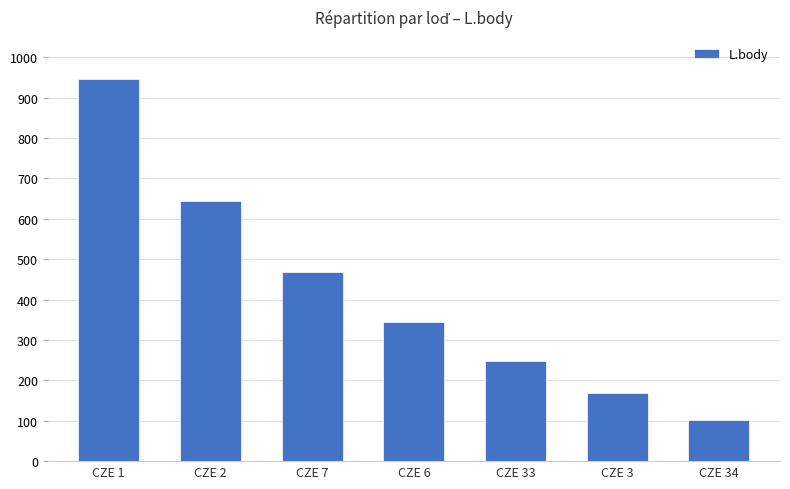

Reading left to right, extract all data points from this chart.

946	645	469	344	247	168	101